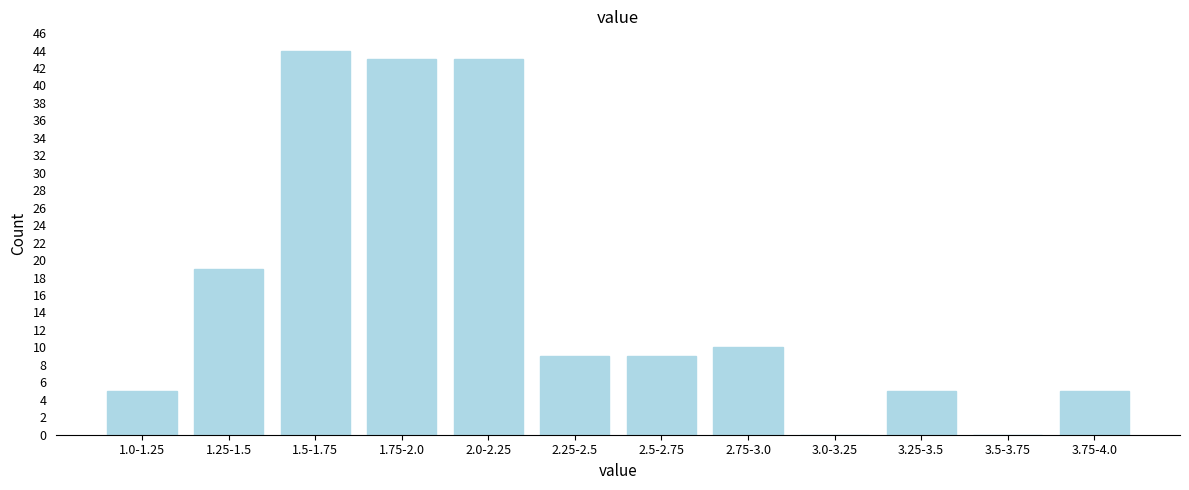

Reading left to right, what are all the values shown in this chart?

1.0-1.25=5	1.25-1.5=19	1.5-1.75=44	1.75-2.0=43	2.0-2.25=43	2.25-2.5=9	2.5-2.75=9	2.75-3.0=10	3.0-3.25=0	3.25-3.5=5	3.5-3.75=0	3.75-4.0=5